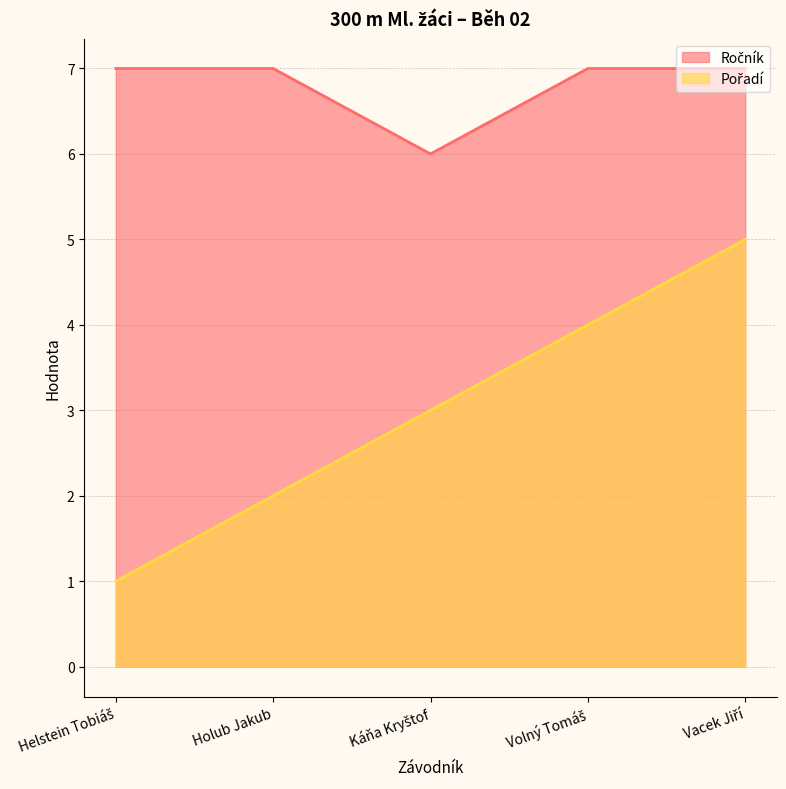

True or false: Ročník has a value of 7 at Holub Jakub.

True